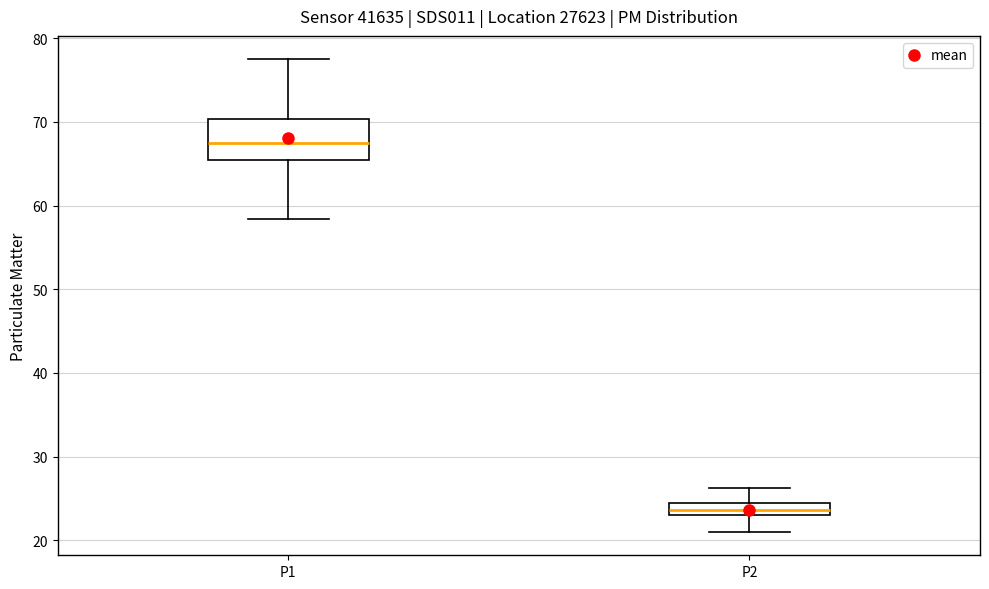

Which box's median line is the highest?

P1